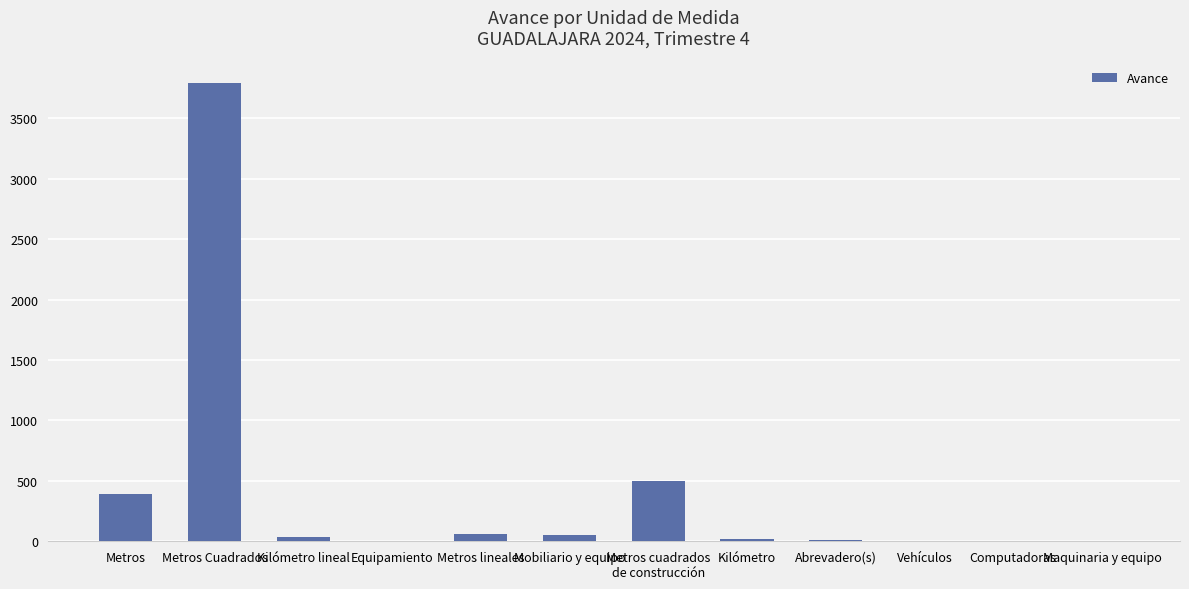

True or false: the data shows 6573.1 at Metros Cuadrados.

False